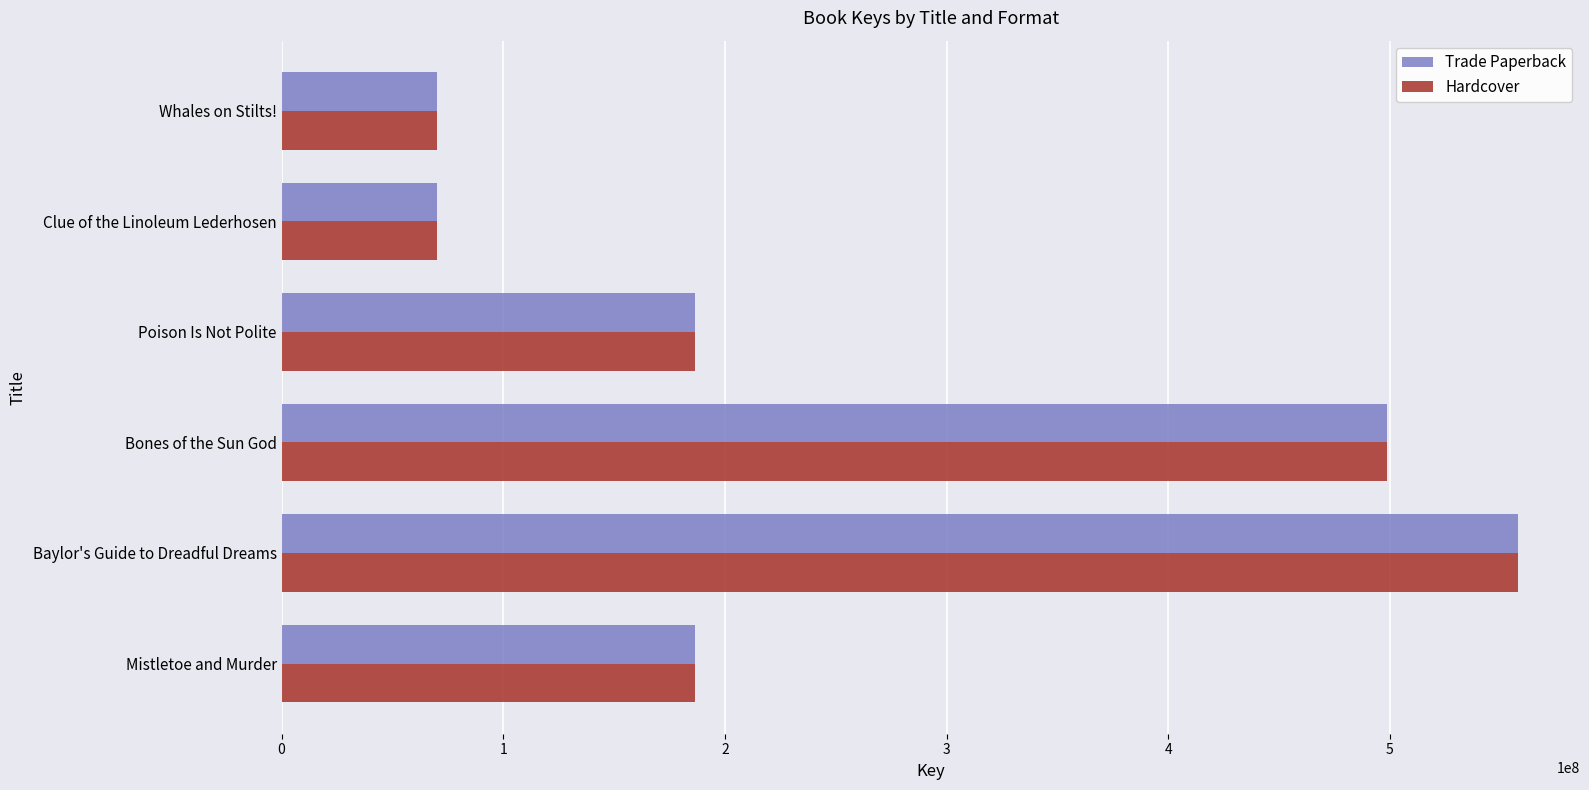

Is it true that Hardcover equals 557829271 at Baylor's Guide to Dreadful Dreams?

True